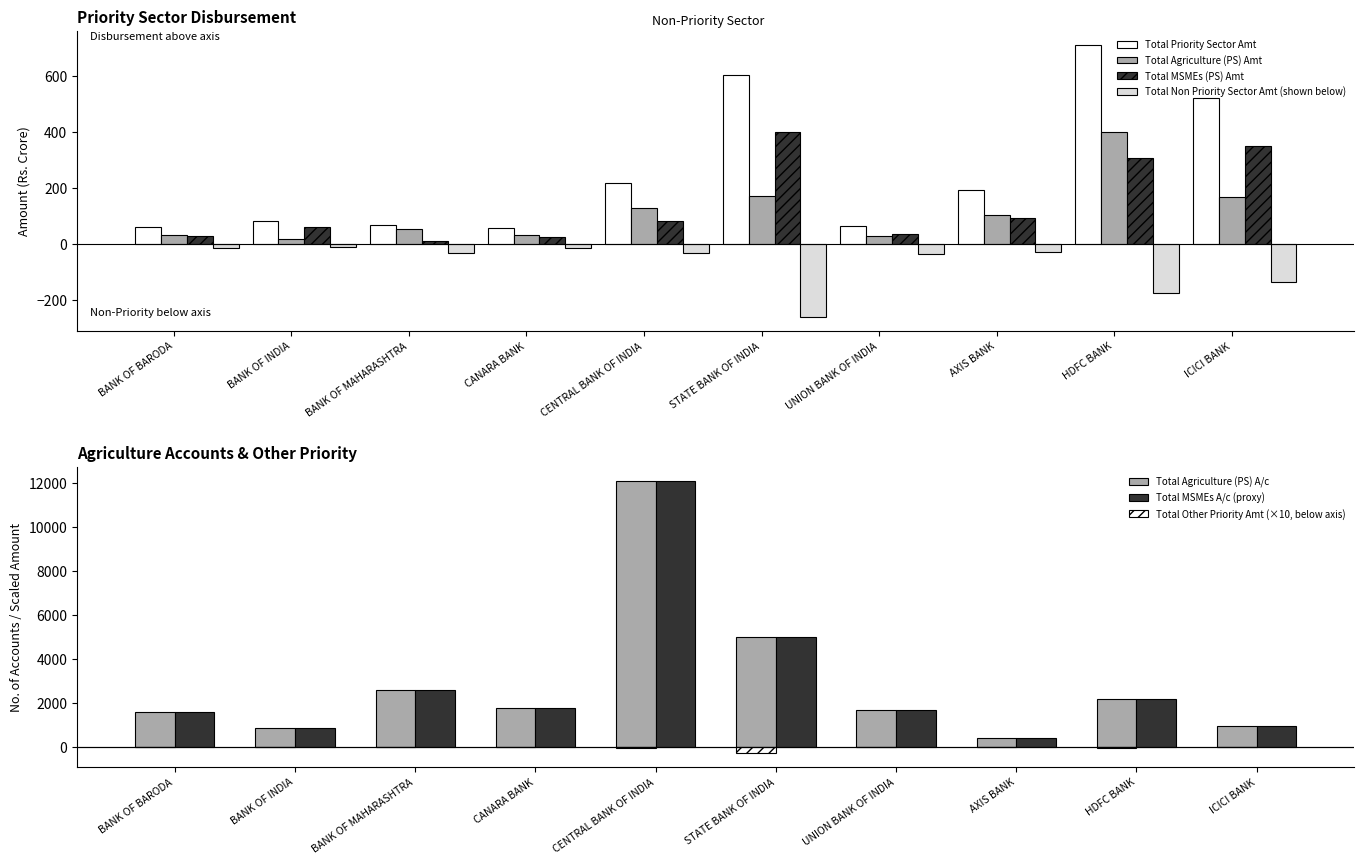

What is the difference between the maximum and minimum values in the Total Agriculture (PS) Amt series?

382.5